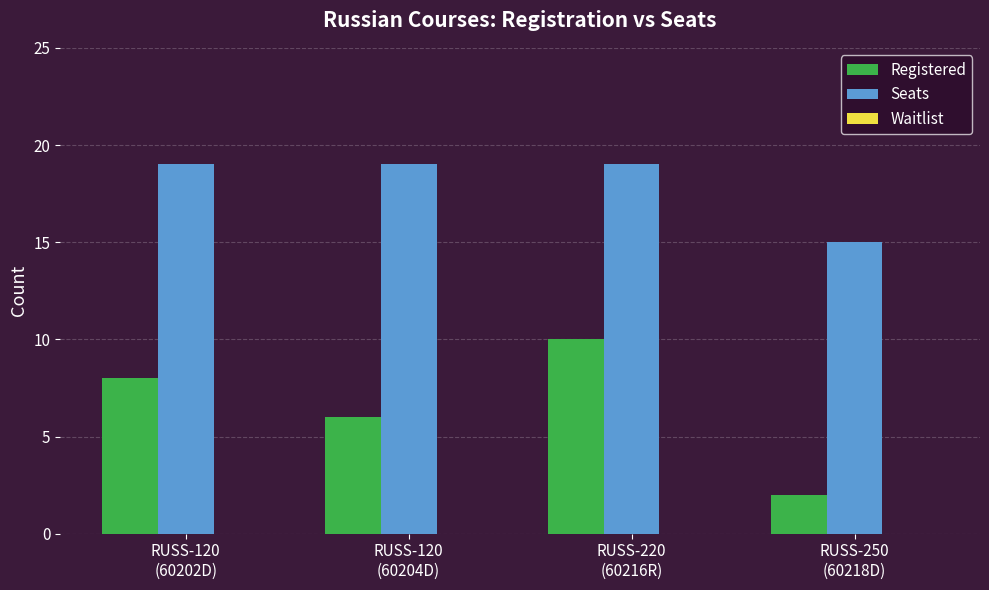

What is the label of the 4th bar from the left?

RUSS-250
(60218D)